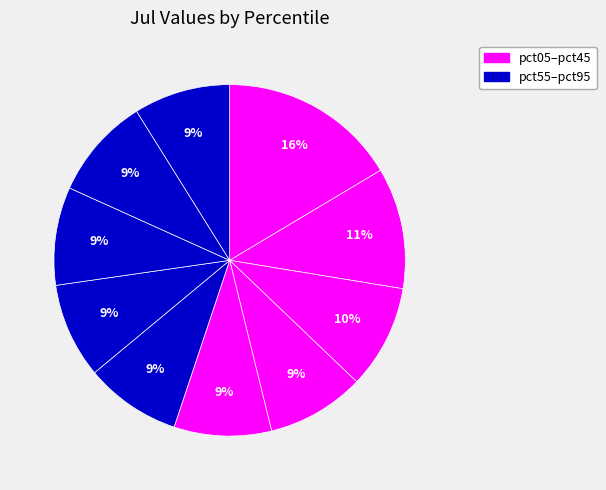

How many segments does this pie chart have?

10